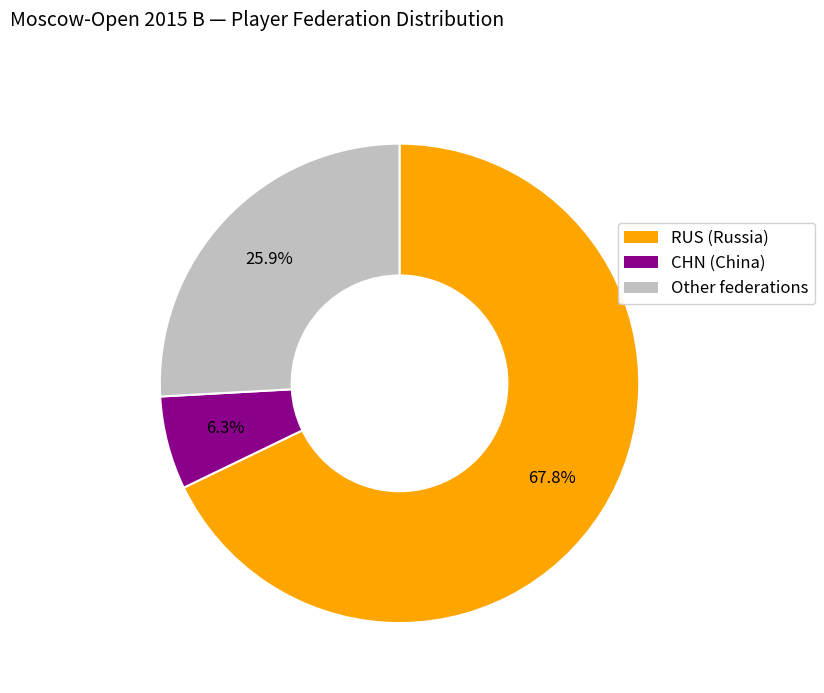

To the nearest percent, what is the difference between the largest and smallest slice percentages?

62%